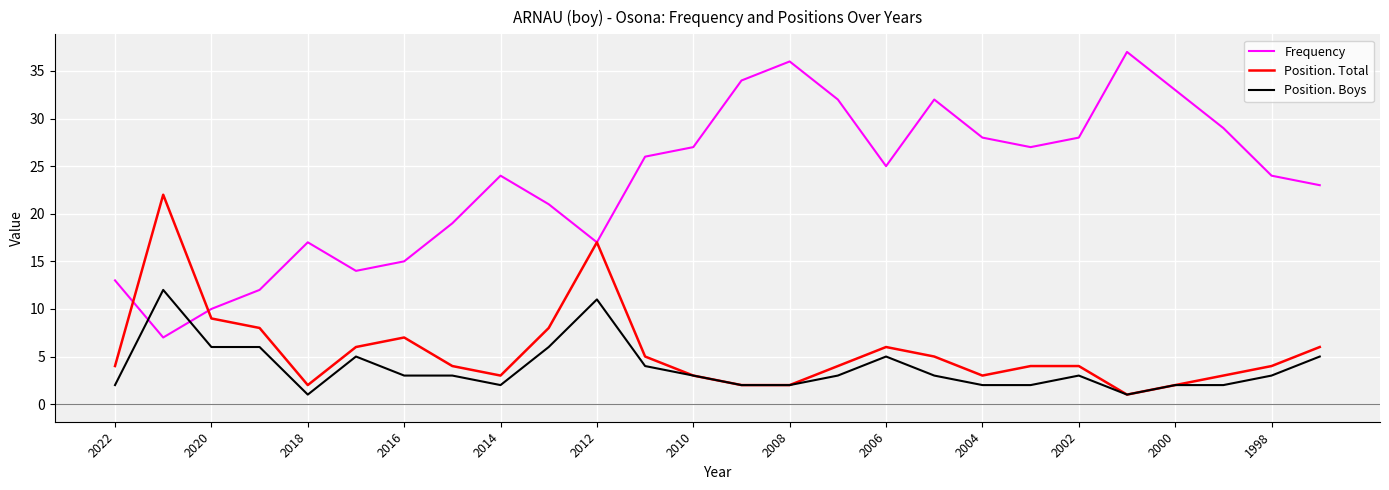

What is the maximum value for Position. Boys?

12